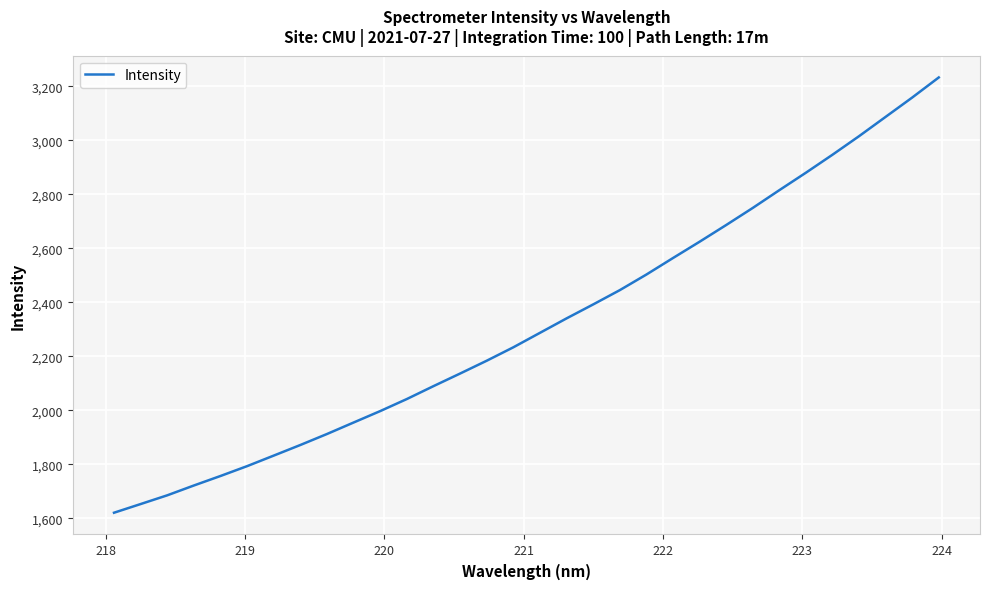

Is this an area chart (filled region under the line)?

No